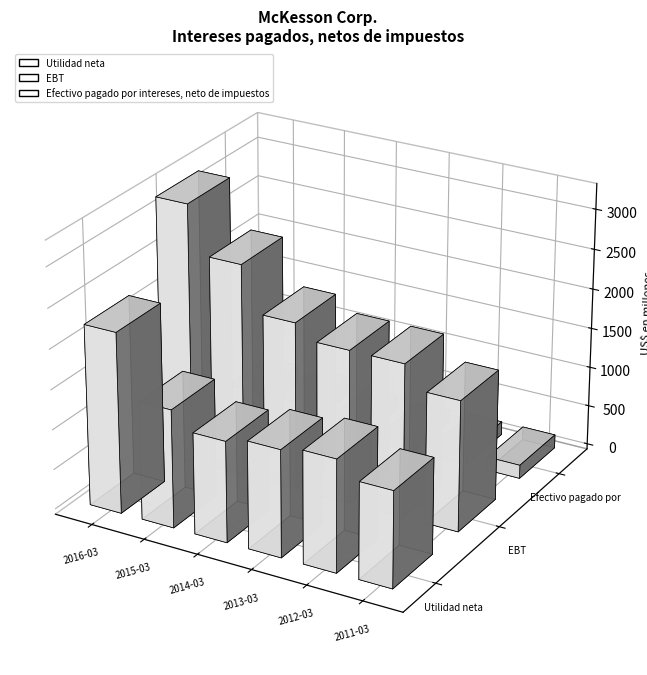

Count the number of data series in this chart.

3